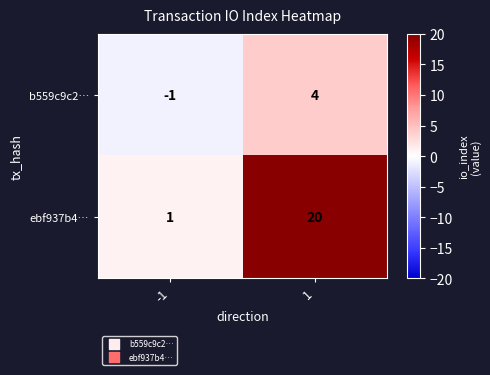

Read the b559c9c2… value at 1.

4